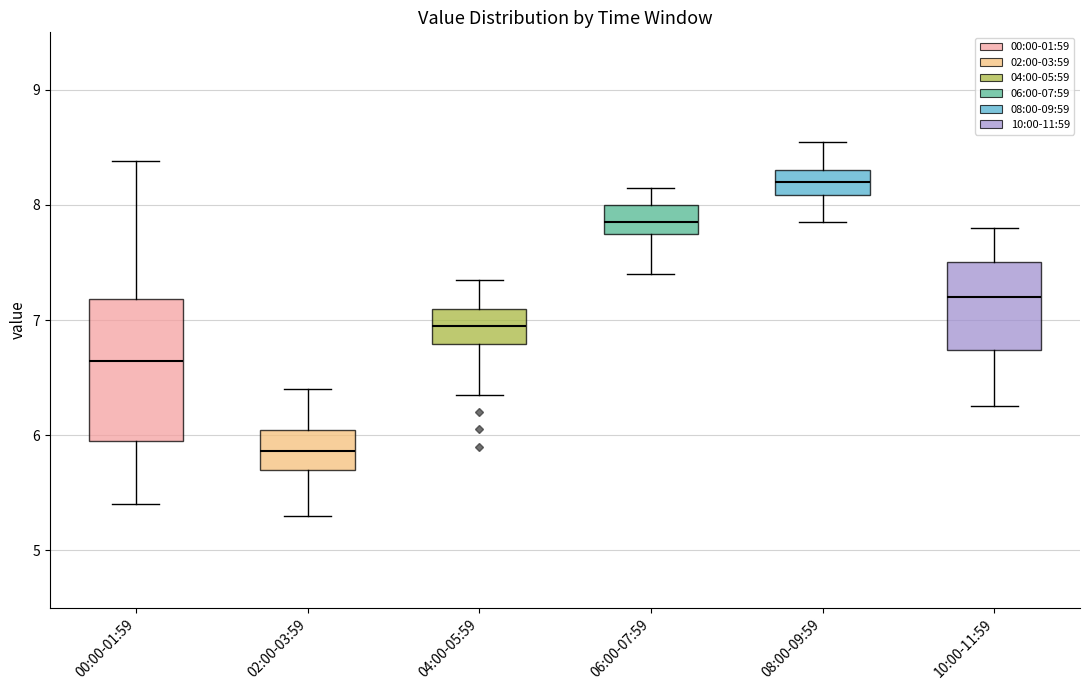

Which box is the tallest, from its lower edge to its upper edge?

00:00-01:59